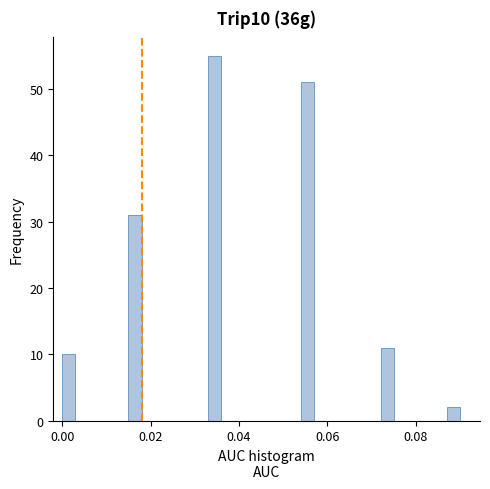

Read against the x-axis, roughly where is the centre of the tallest bar?

0.034